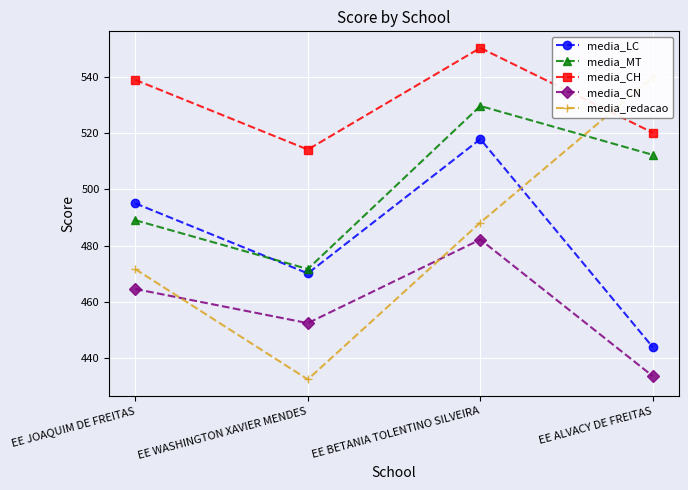

How many lines are shown in the chart?

5